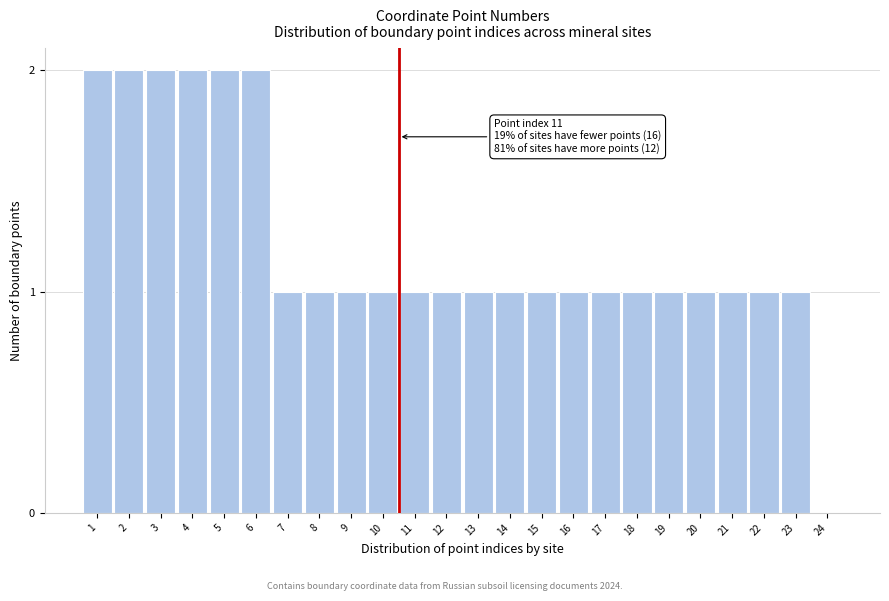

Reading left to right, what are all the values shown in this chart?

1=2	2=2	3=2	4=2	5=2	6=2	7=1	8=1	9=1	10=1	11=1	12=1	13=1	14=1	15=1	16=1	17=1	18=1	19=1	20=1	21=1	22=1	23=1	24=0